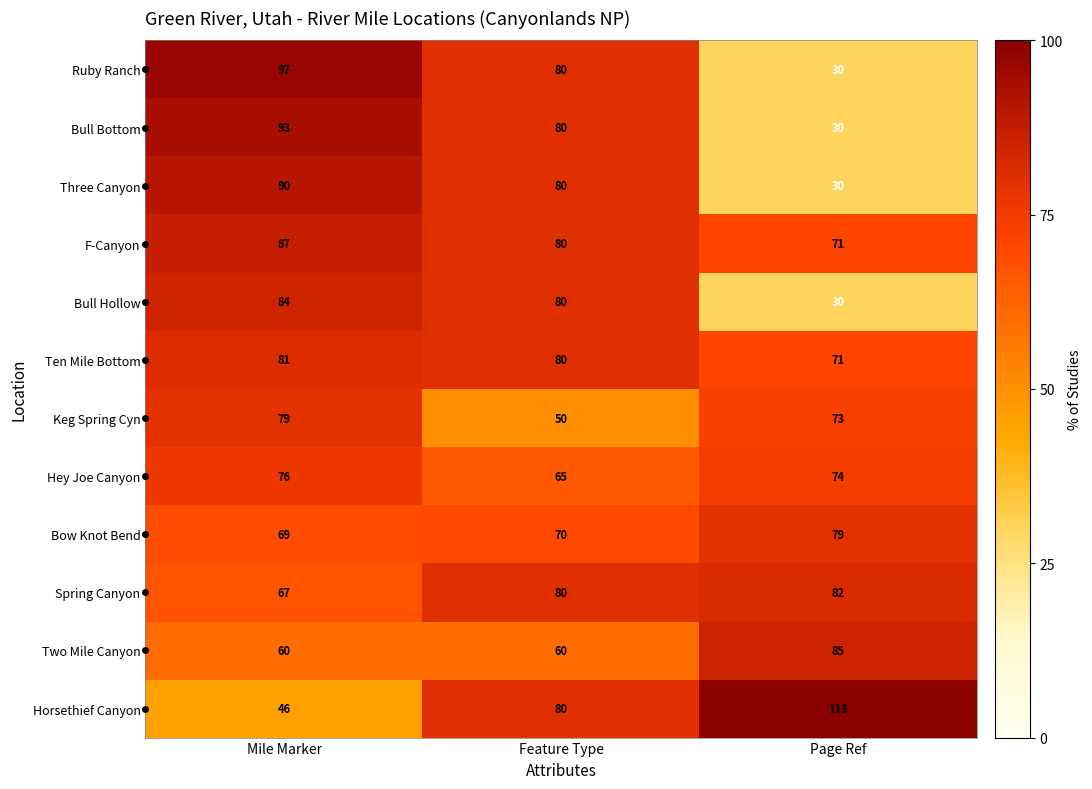

What is the smallest value displayed?

30